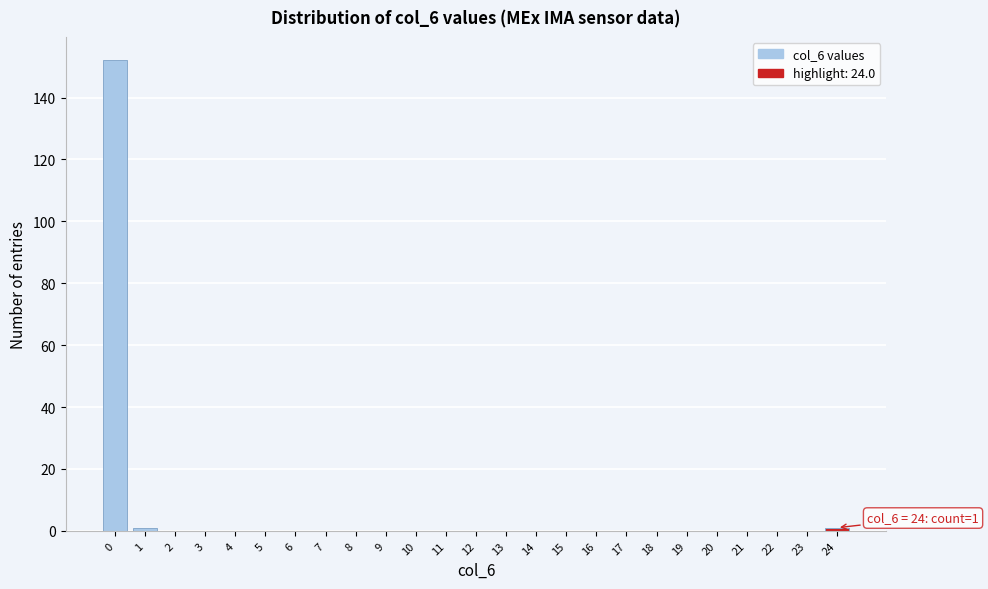

Reading right to left, list all the values displayed in this chart.

24=1	23=0	22=0	21=0	20=0	19=0	18=0	17=0	16=0	15=0	14=0	13=0	12=0	11=0	10=0	9=0	8=0	7=0	6=0	5=0	4=0	3=0	2=0	1=1	0=152